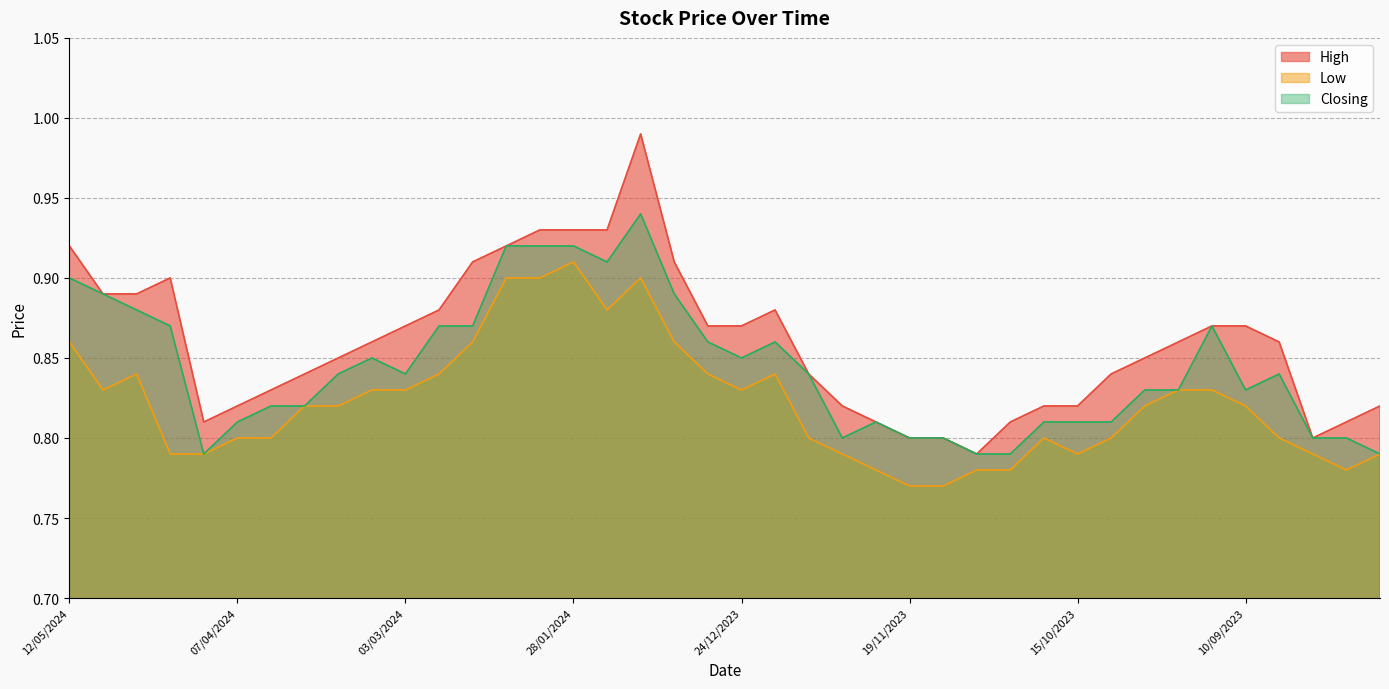

True or false: High and Low intersect in this chart.

False